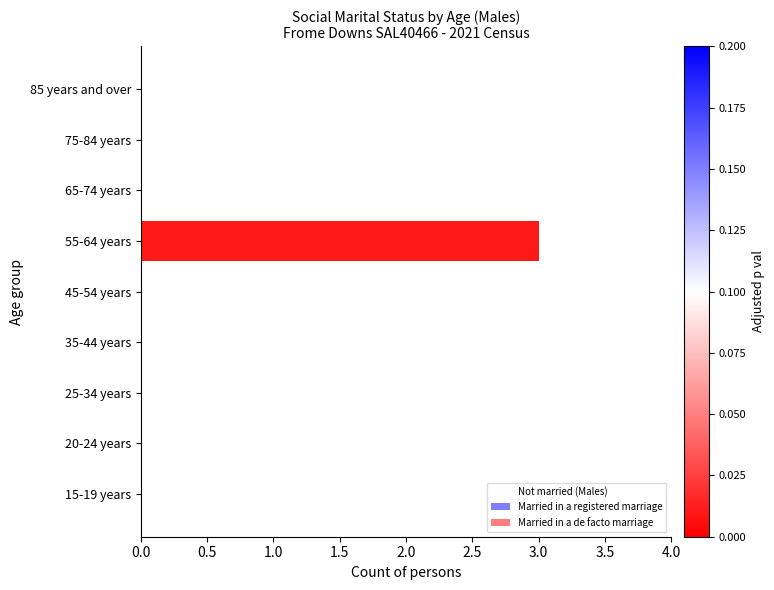

Is it true that the value at 55-64 years is 1?

False